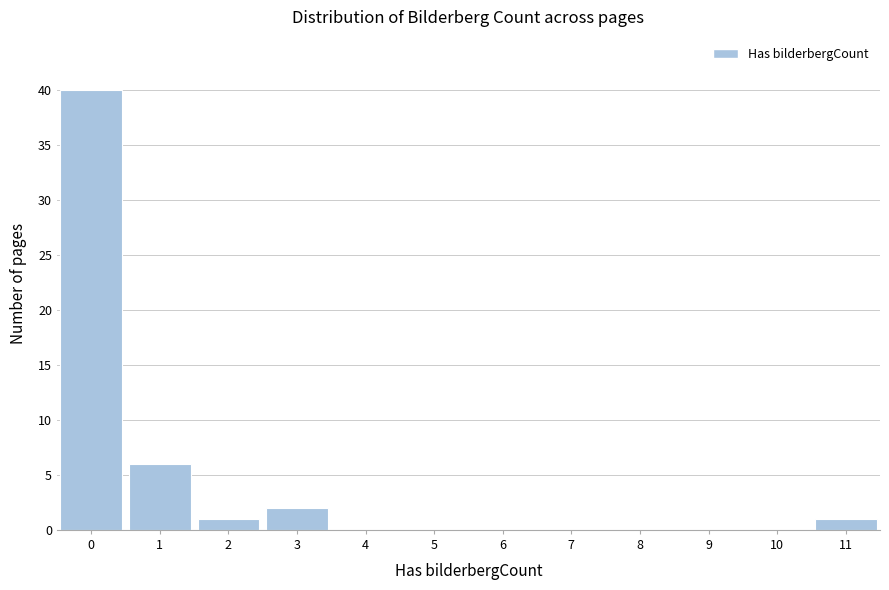

Reading left to right, transcribe this chart: for each bar, give the range it covers on the x-axis and its height. The values are not printed on the chart, so give them approximately, as read against the axis.

-0.5 to 0.5: 40
0.5 to 1.5: 6
1.5 to 2.5: 1
2.5 to 3.5: 2
3.5 to 4.5: 0
4.5 to 5.5: 0
5.5 to 6.5: 0
6.5 to 7.5: 0
7.5 to 8.5: 0
8.5 to 9.5: 0
9.5 to 10.5: 0
10.5 to 11.5: 1